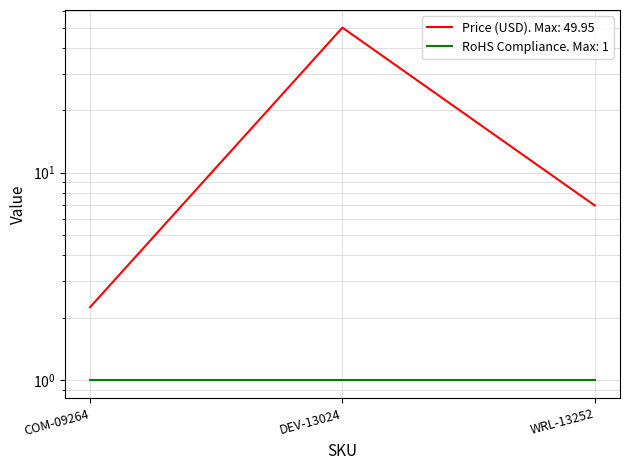

What is the difference between the maximum and minimum values?

47.7